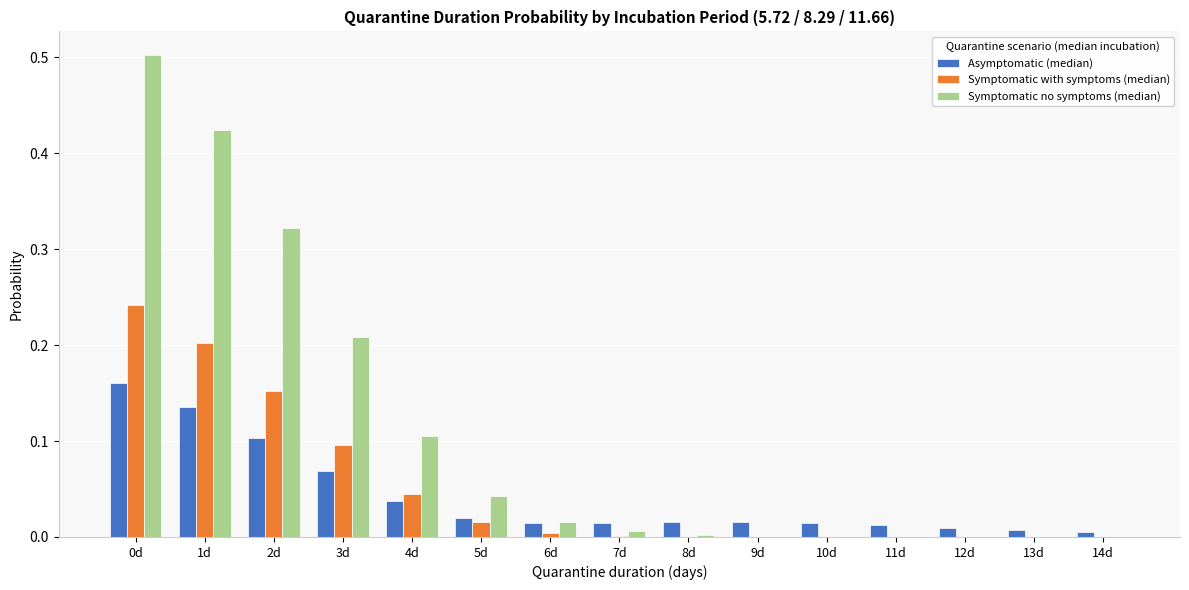

True or false: Symptomatic with symptoms (median) has a value of -0.2 at 9d.

False